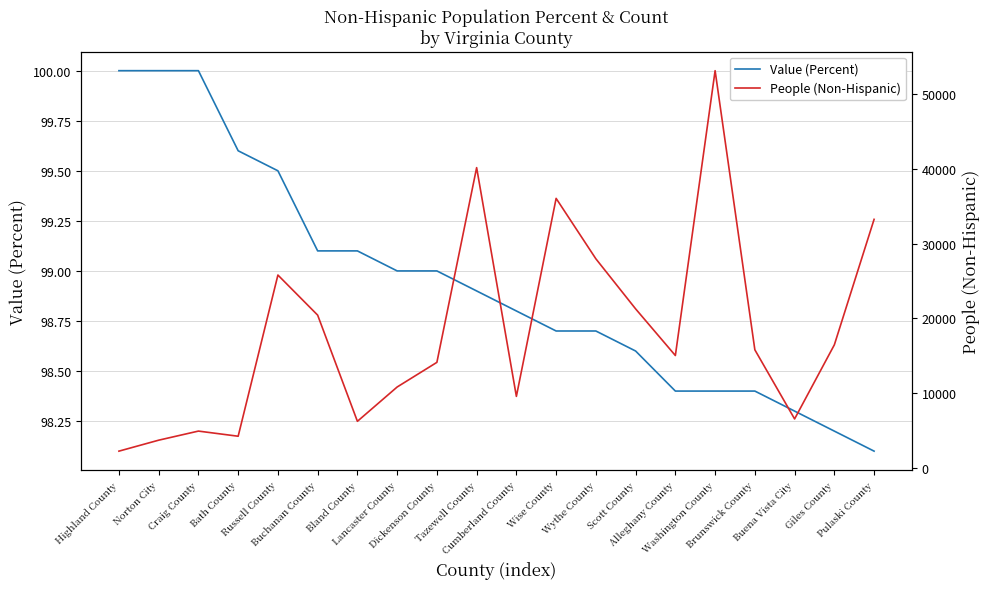

At which label does People (Non-Hispanic) reach its peak?

Washington County